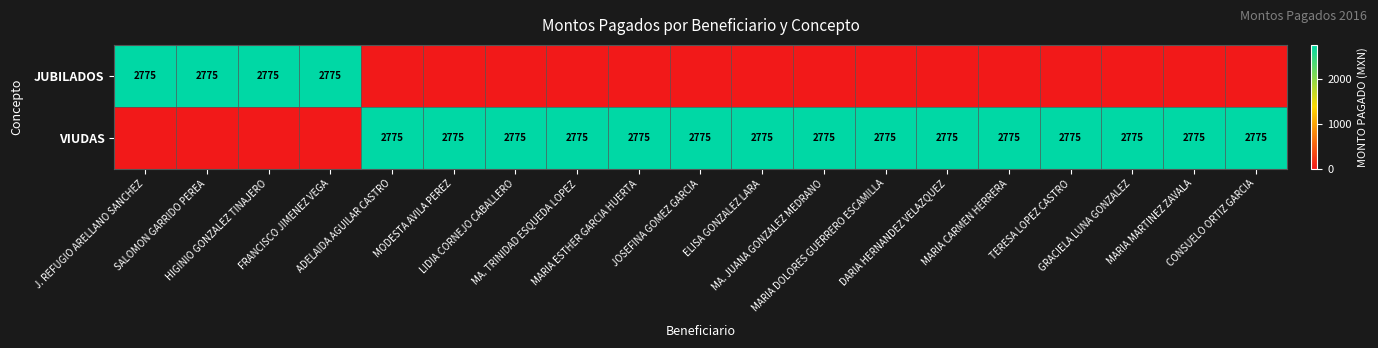

What is the spread (max minus min) of values at MARIA CARMEN HERRERA?

2775